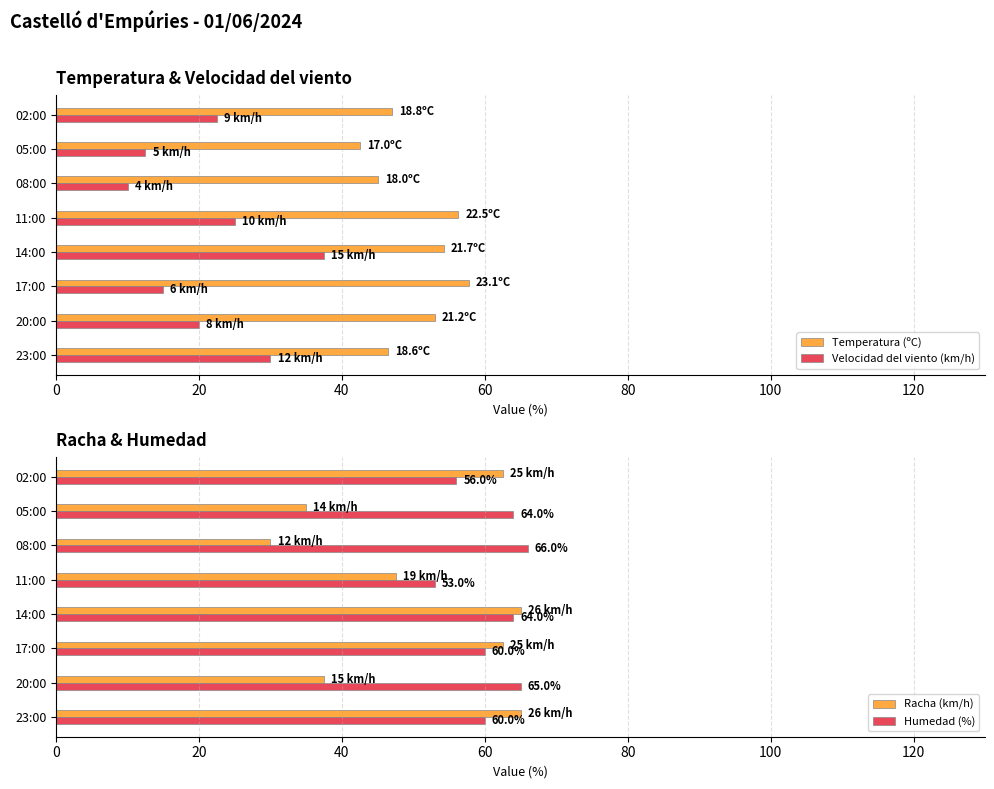

The Racha (km/h) series shows 83.8 at 02:00. True or false?

False